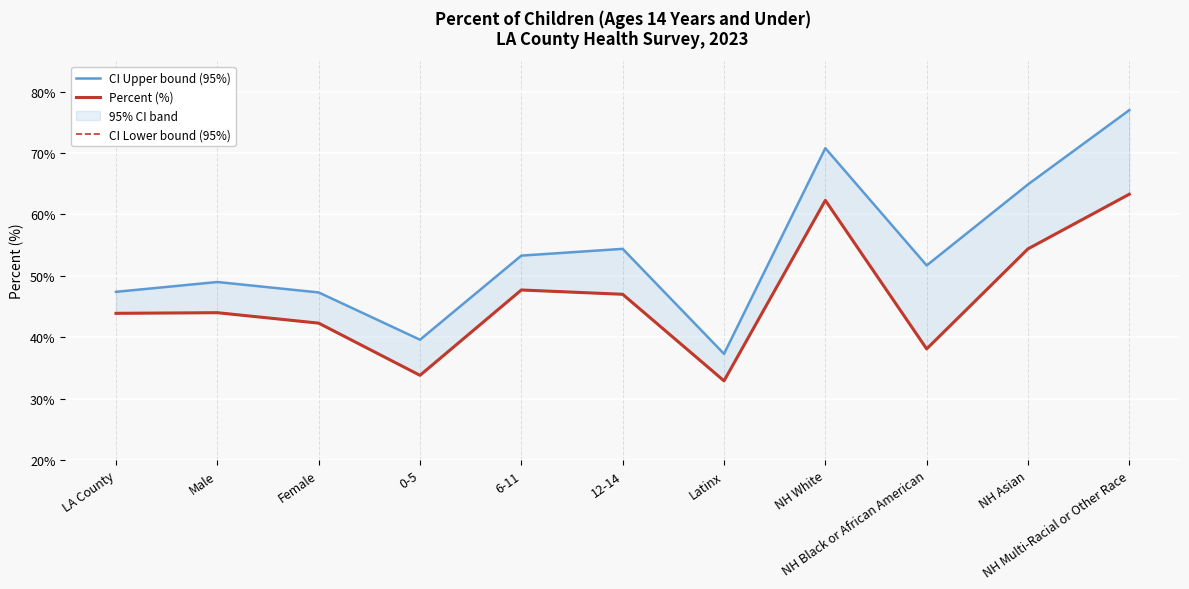

The CI Upper bound (95%) series shows 95.7 at 6-11. True or false?

False